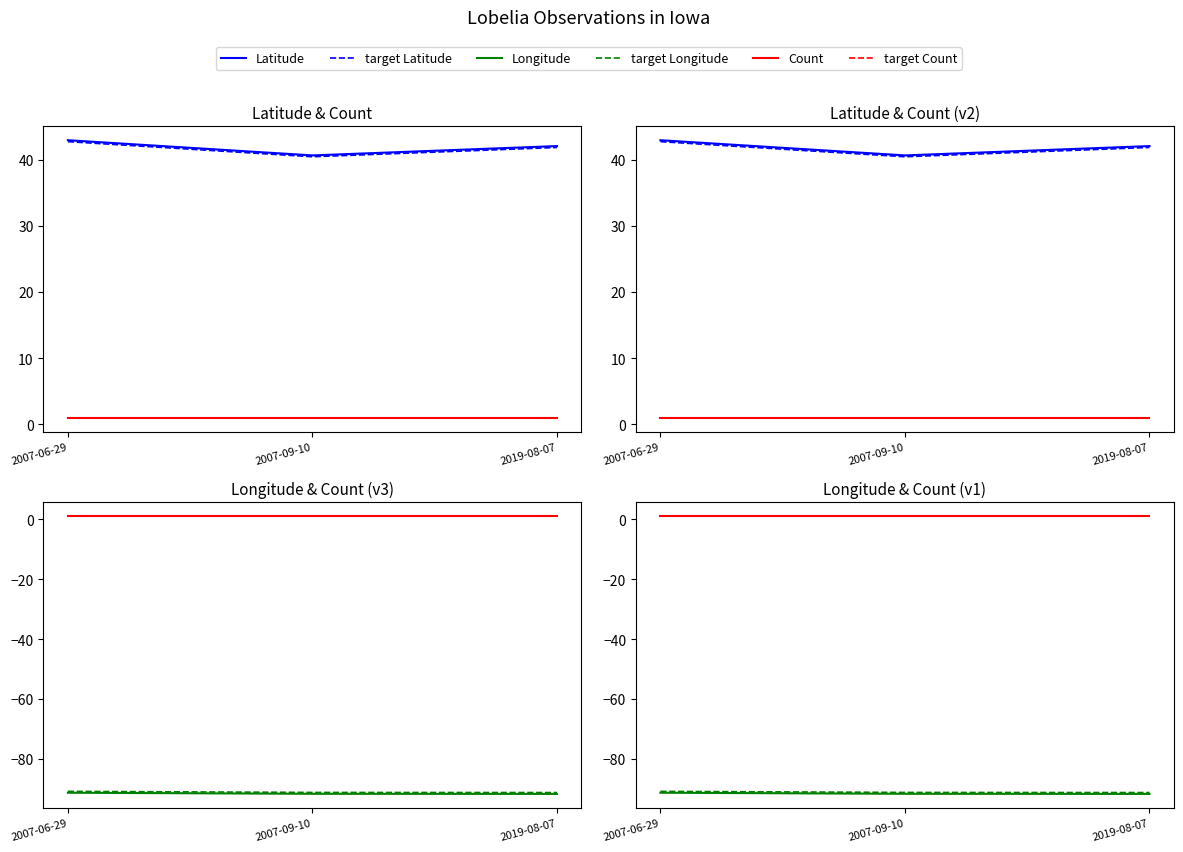

Rank the series at 2007-06-29 from lowest to highest value.

Longitude, target Longitude, target Count, Count, target Latitude, Latitude